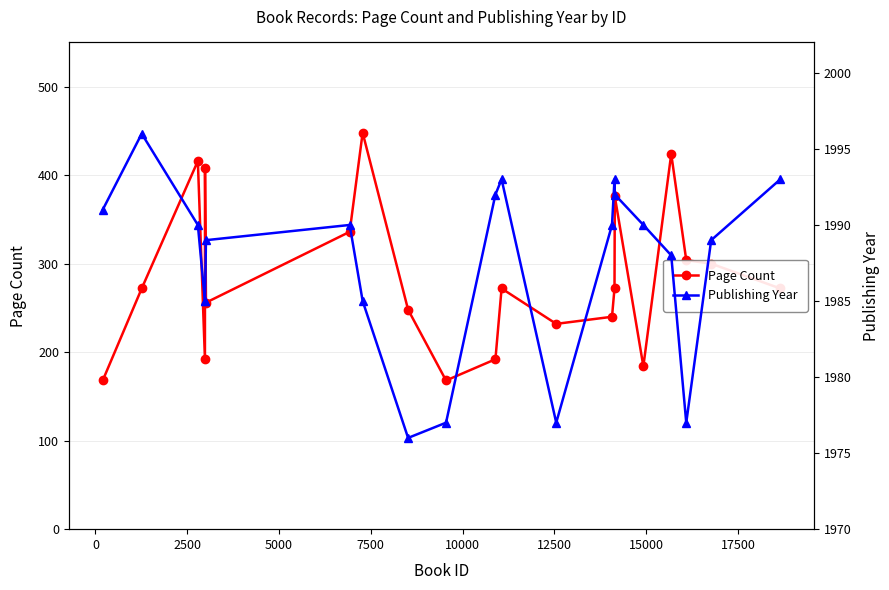

What is the sum of all Page Count values?

5980